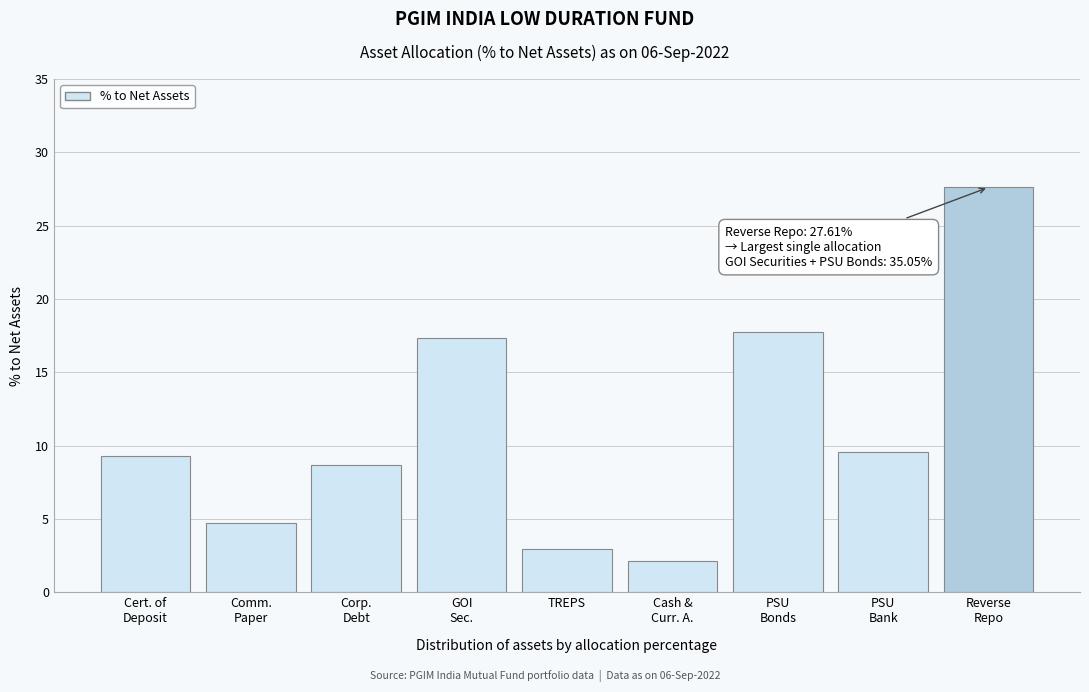

Reading left to right, what are all the values shown in this chart?

9.3	4.7	8.7	17.3	2.9	2.1	17.7	9.6	27.6